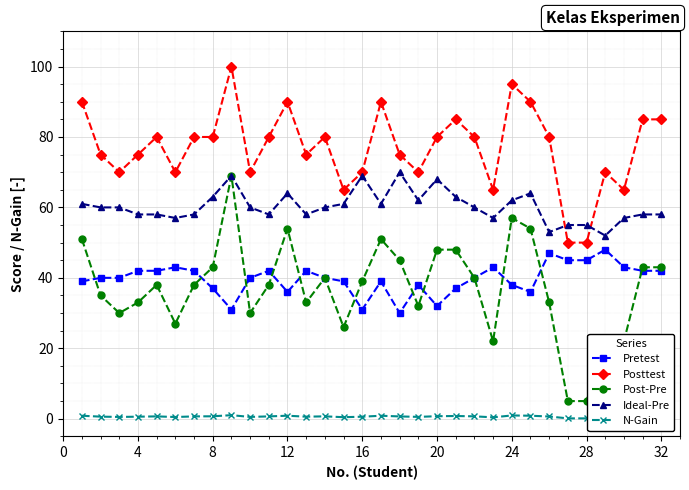

Which series has the largest range (max minus min)?

Post-Pre